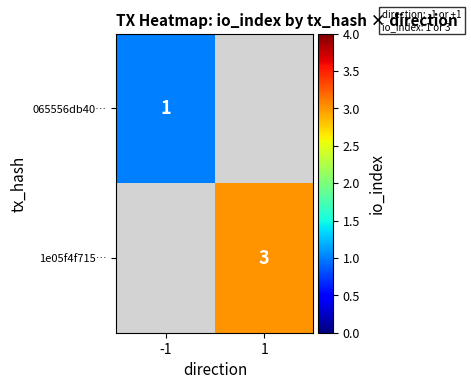

True or false: 065556db40… has a value of 1 at -1.

True